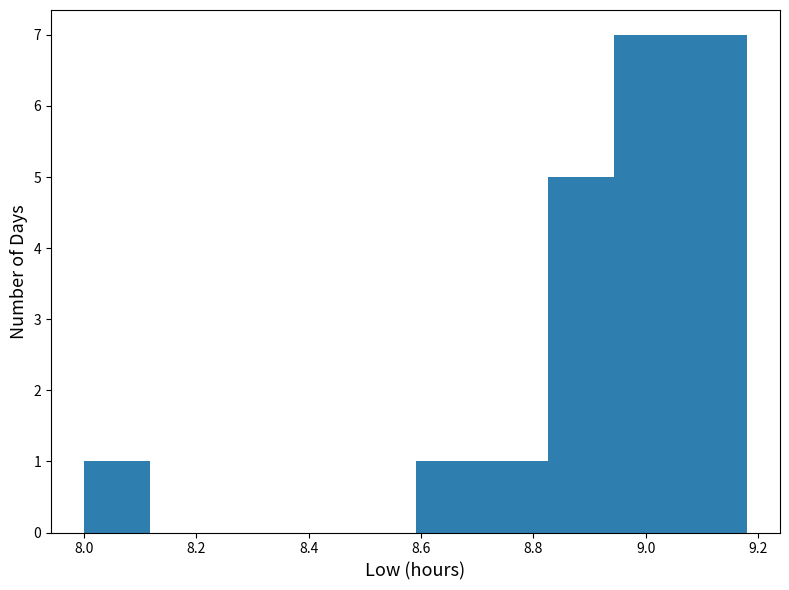

Reading left to right, list every bar in this chart as the range it spans on the x-axis followed by its height. Neither the bar edges nor the heights are printed on the chart, so give them approximately, as read against the axes.

8.000 to 8.118: 1
8.118 to 8.236: 0
8.236 to 8.354: 0
8.354 to 8.472: 0
8.472 to 8.590: 0
8.590 to 8.708: 1
8.708 to 8.826: 1
8.826 to 8.944: 5
8.944 to 9.062: 7
9.062 to 9.180: 7